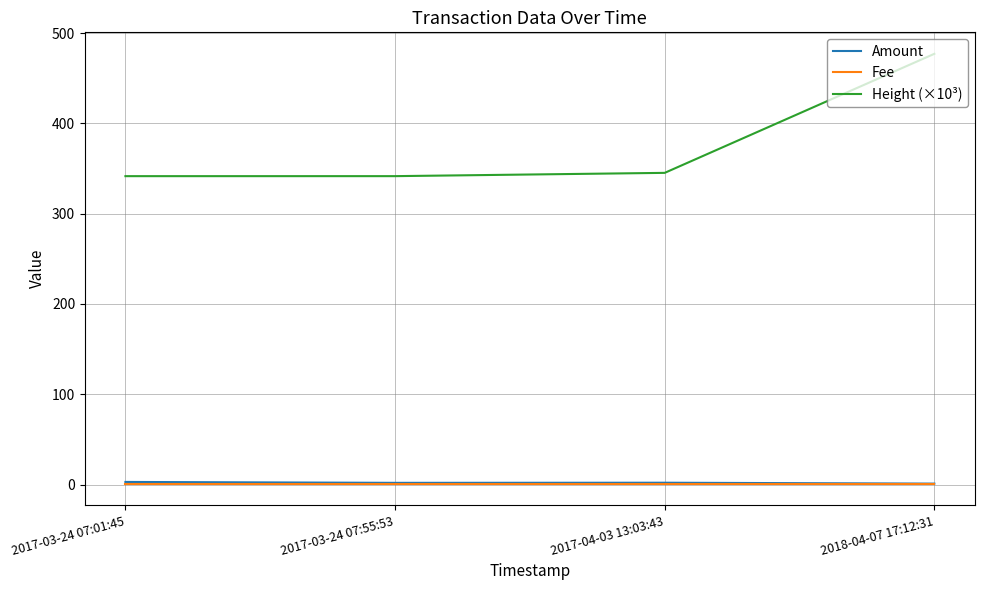

Count the number of categories in the chart.

4